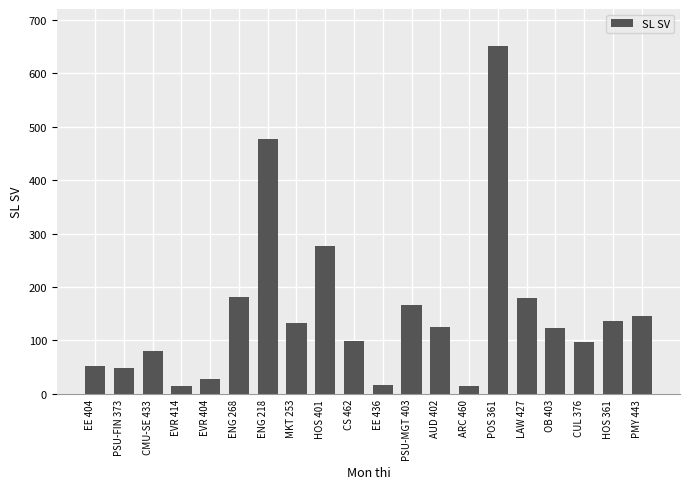

What is the label of the 1st bar from the left?

EE 404